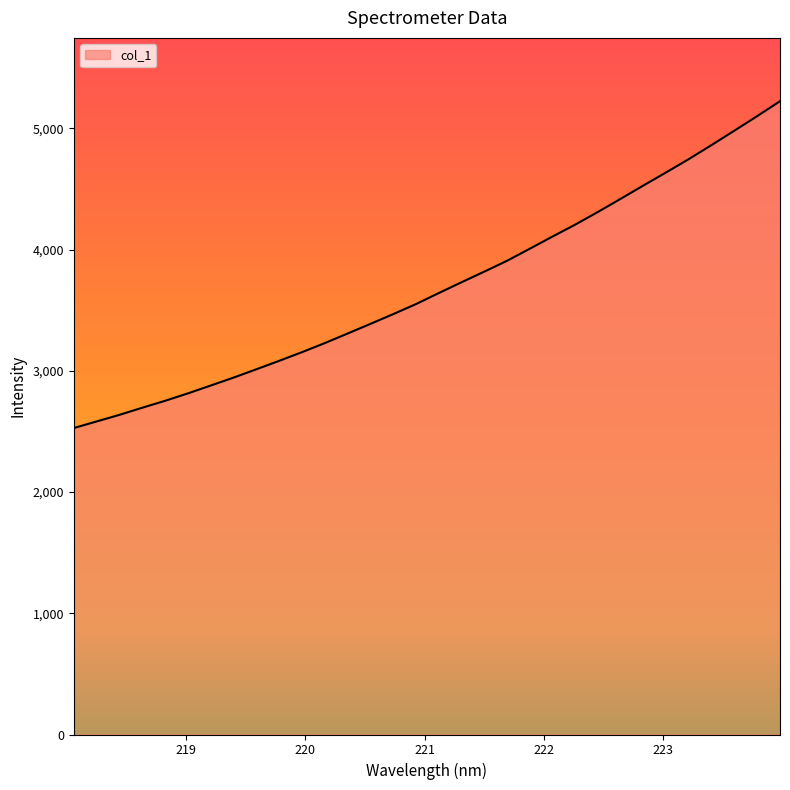

What is the difference between the maximum and minimum values?

2696.1